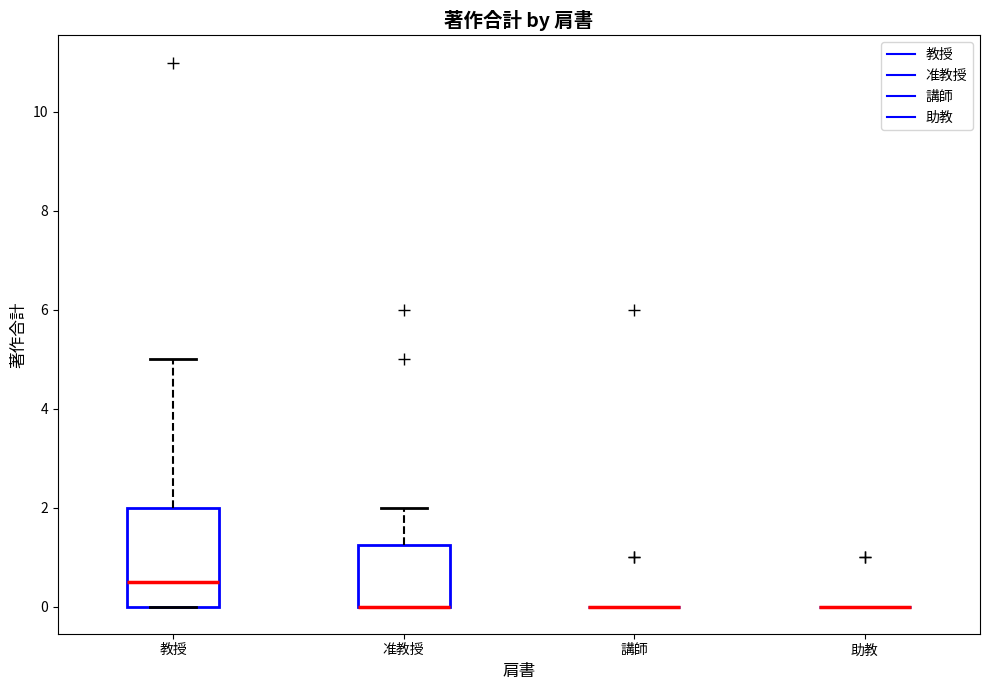

Which box is the tallest, from its lower edge to its upper edge?

教授